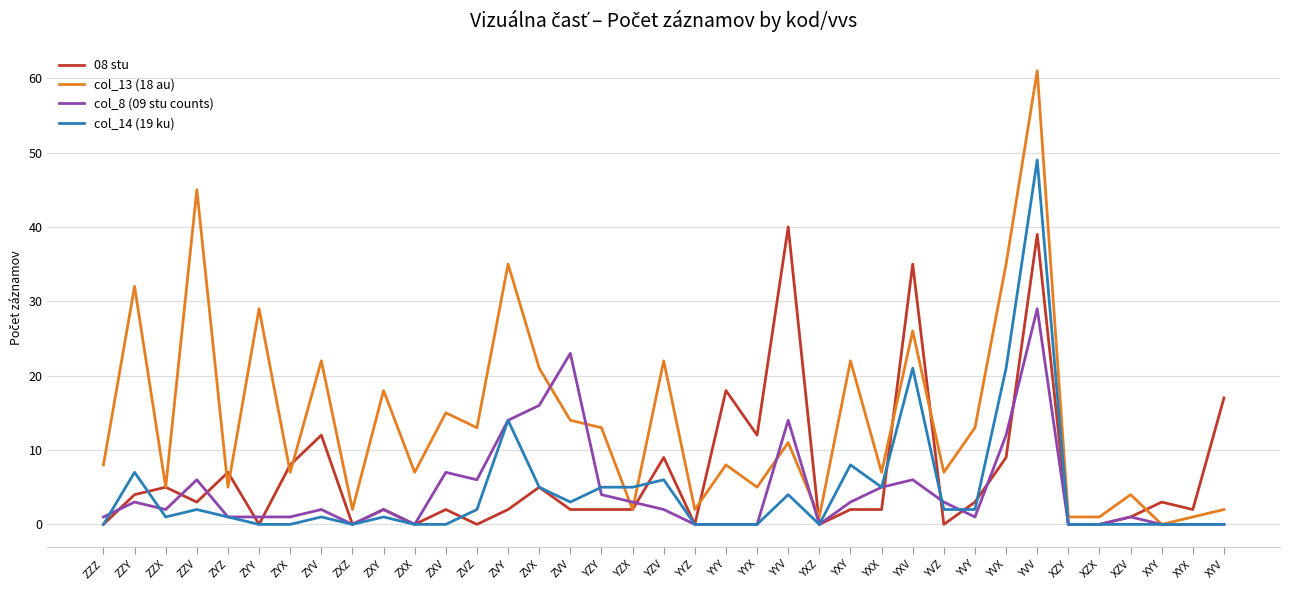

What is the maximum value for col_13 (18 au)?

61